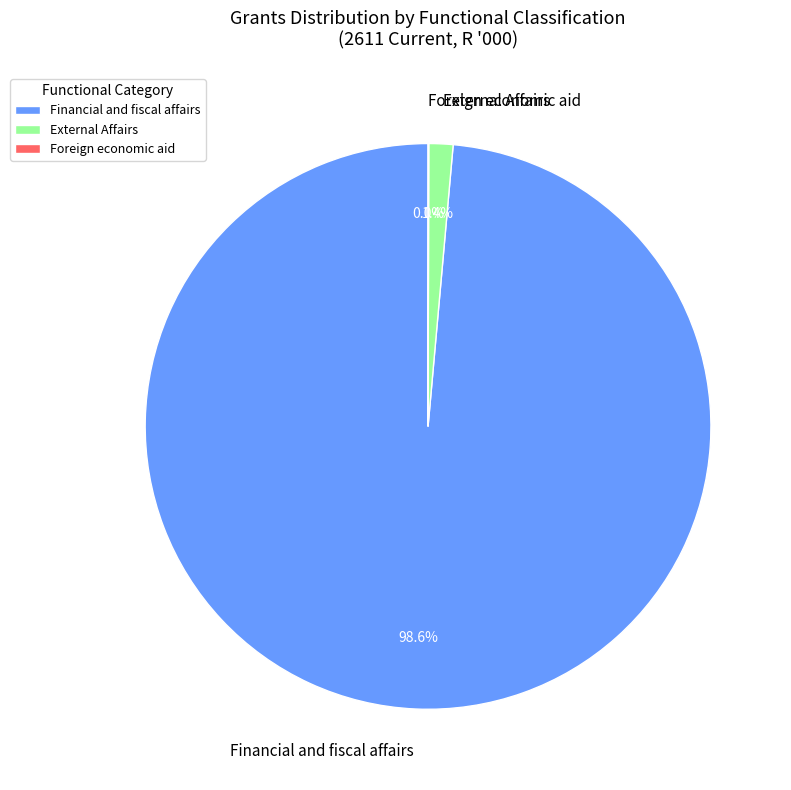

What percentage is NOT represented by External Affairs?

98.6%